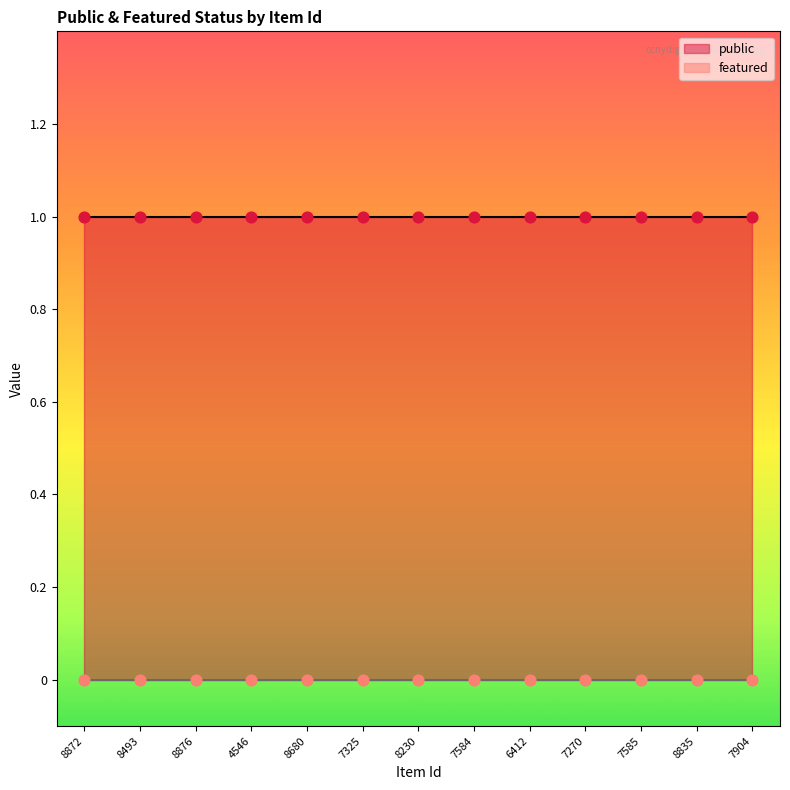

Which series contains the highest Y value?

public